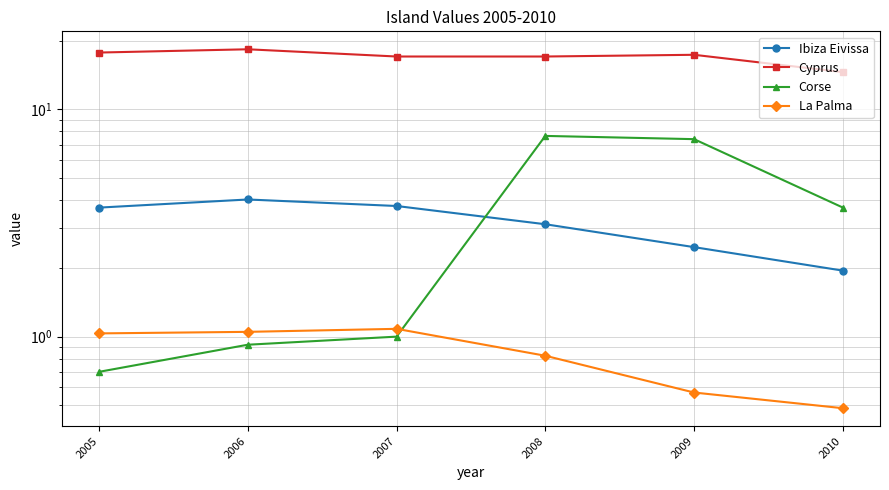

What value does the Ibiza Eivissa series have at 2010?

2.0